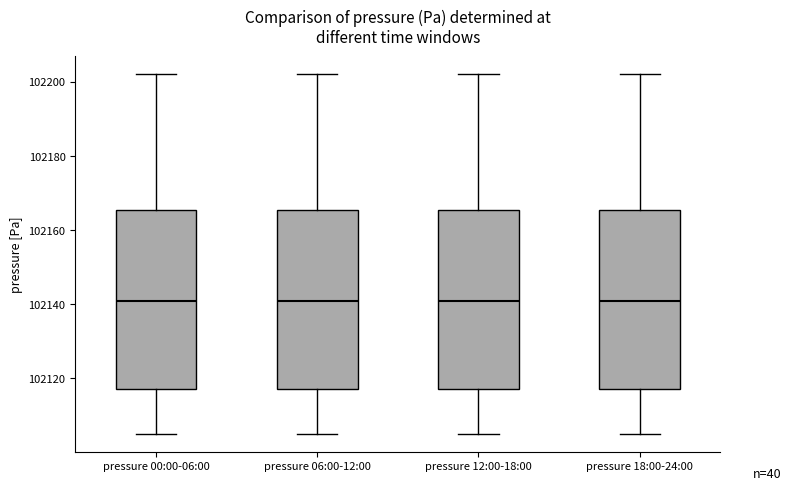

Reading left to right, read every box against the y-axis: the position of its median line, the range the box covers, and the ends of its whiskers. The values are not printed on the chart, so give them approximately, as read against the axis.

pressure 00:00-06:00: median 102140, box 102118 to 102166, whiskers 102106 to 102202
pressure 06:00-12:00: median 102140, box 102118 to 102166, whiskers 102106 to 102202
pressure 12:00-18:00: median 102140, box 102118 to 102166, whiskers 102106 to 102202
pressure 18:00-24:00: median 102140, box 102118 to 102166, whiskers 102106 to 102202